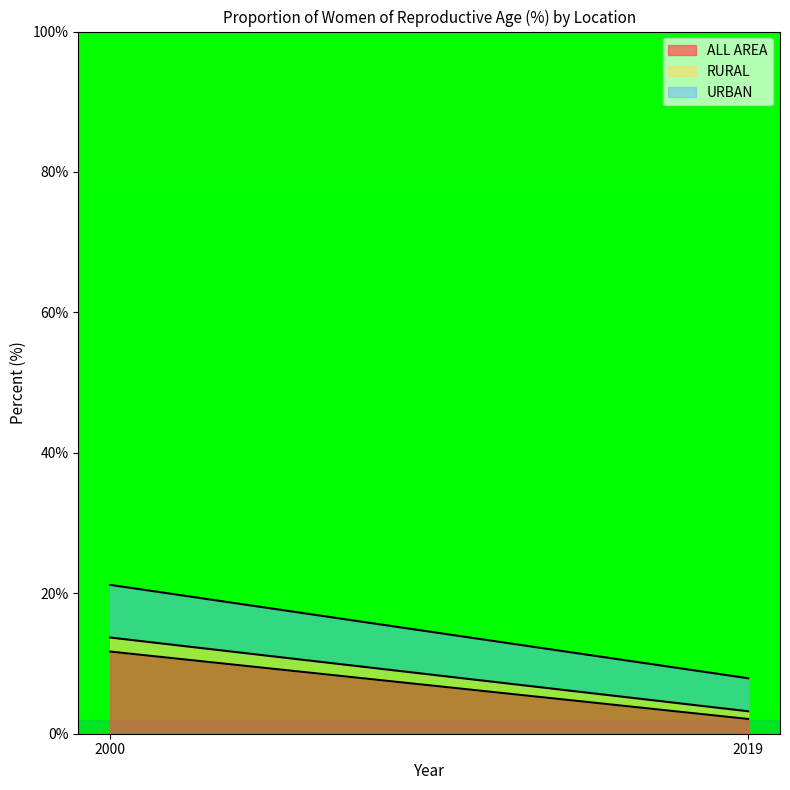

How many URBAN values are between 4 and 7?

1